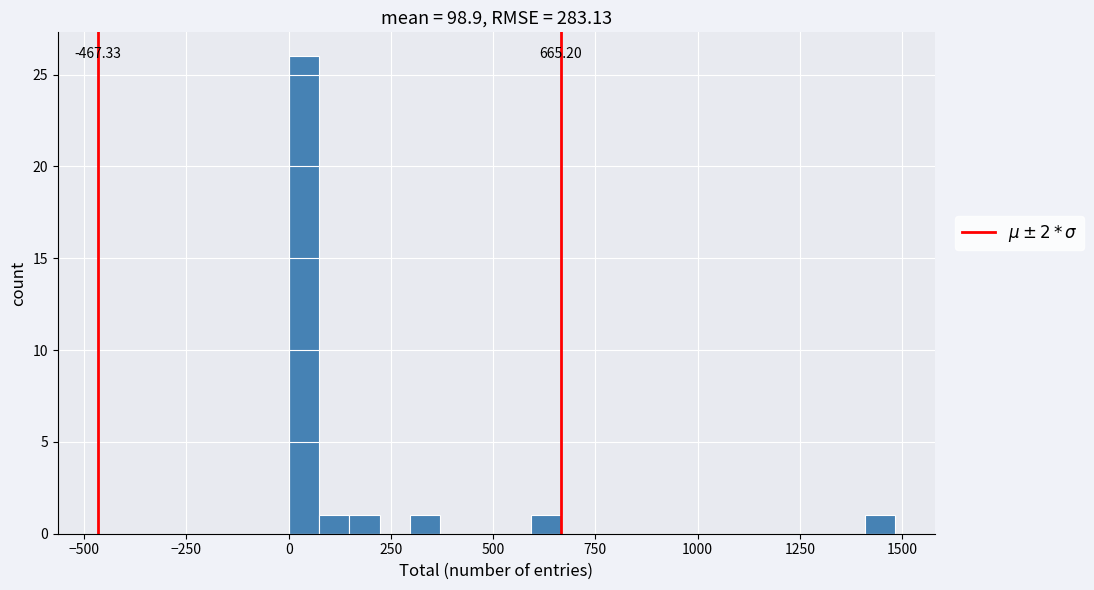

Around what value on the x-axis is the tallest bar? Give the approximate position of its centre, as read against the axis.

50